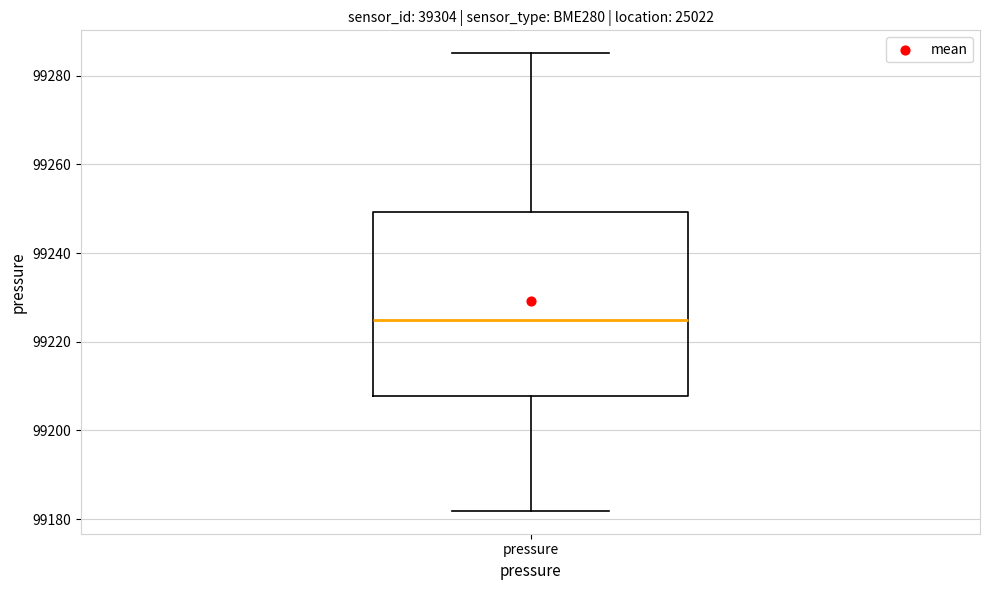

Where does the lower whisker of the box for pressure end on the y-axis? The values are not printed on the chart, so give them approximately, as read against the axis.

99182